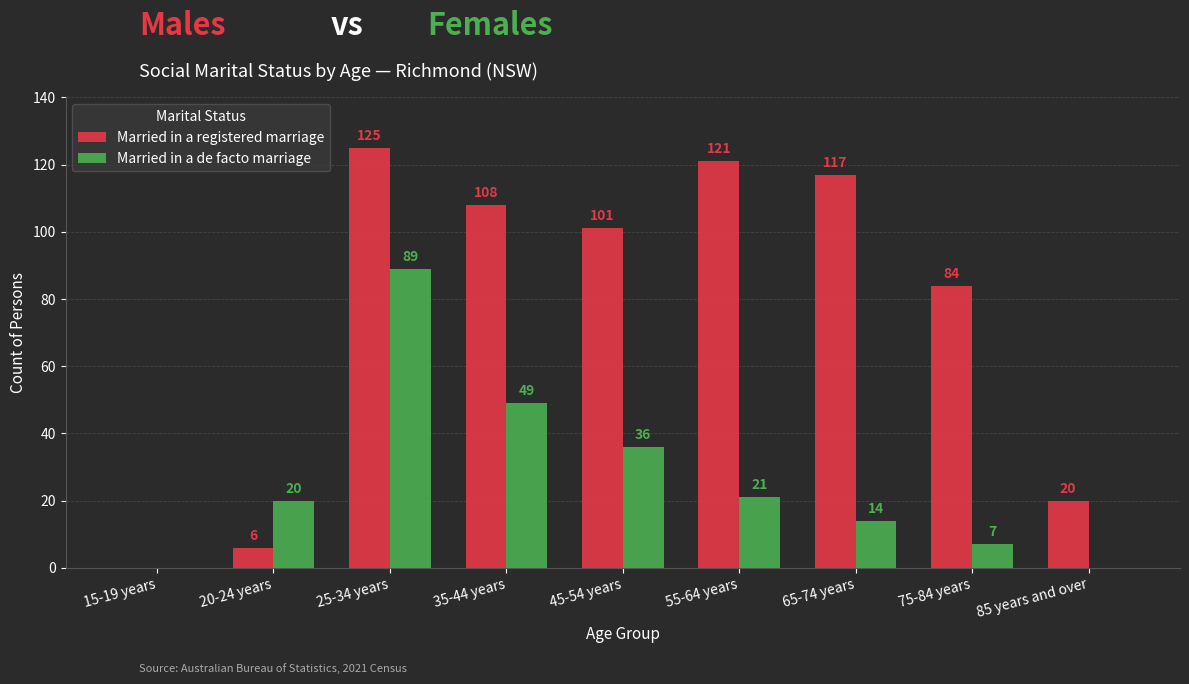

Where is Married in a registered marriage nearest to the value 62?

75-84 years